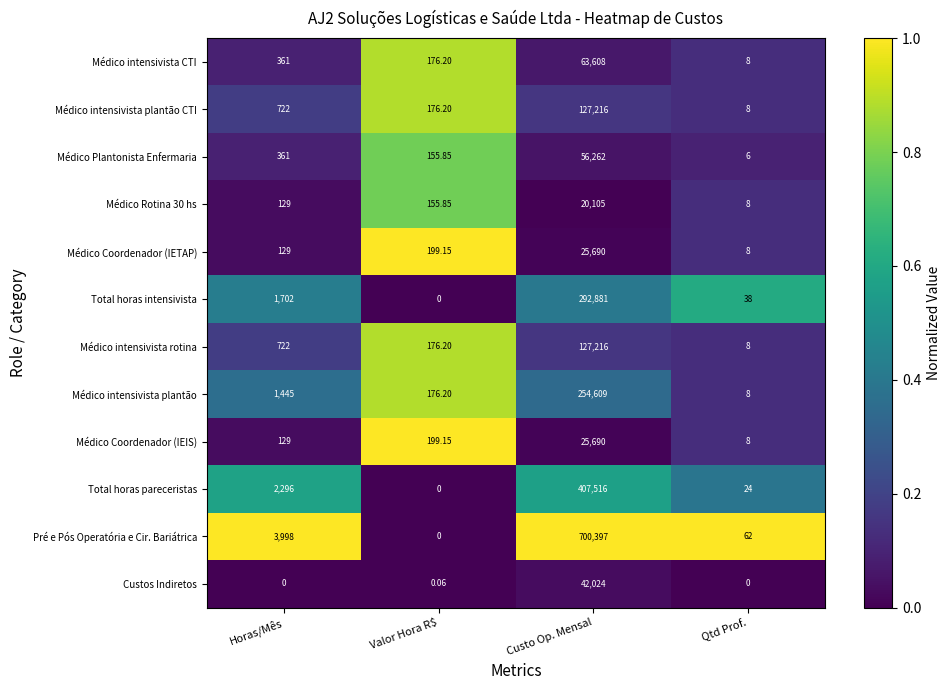

Which category has the lowest value in the Pré e Pós Operatória e Cir. Bariátrica series?

Valor Hora R$